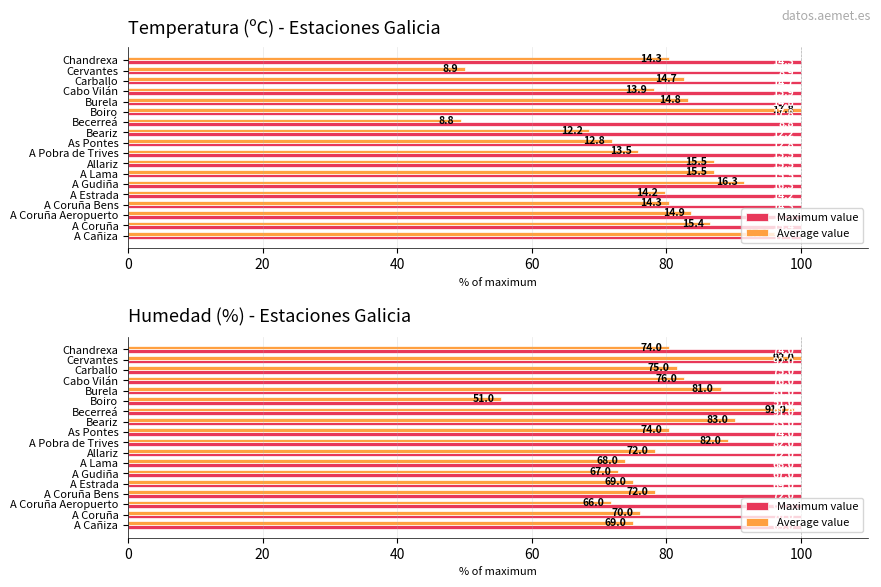

The value of Average value at A Coruña Aeropuerto is 71.7. True or false?

True